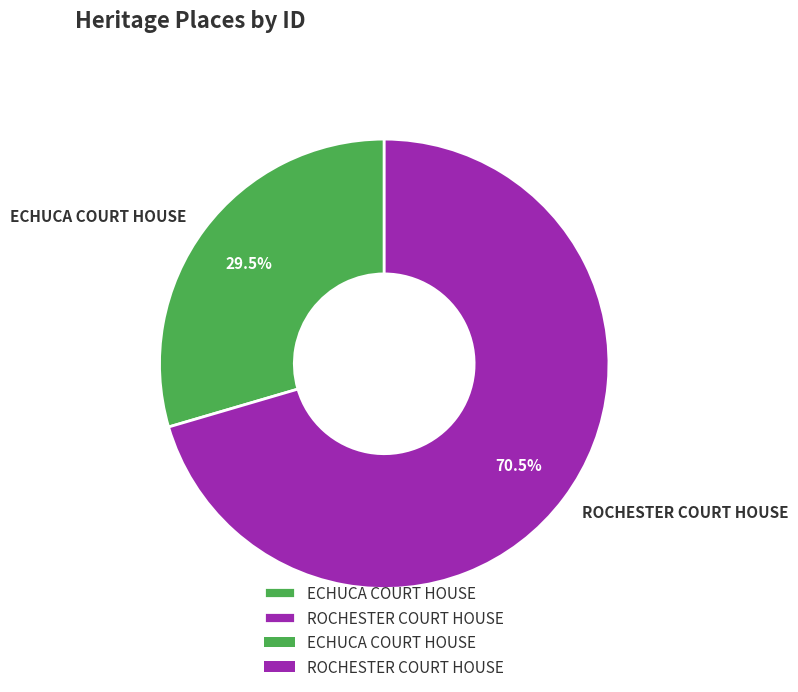

What is the ratio of the value at ROCHESTER COURT HOUSE to the value at ECHUCA COURT HOUSE?

2.4